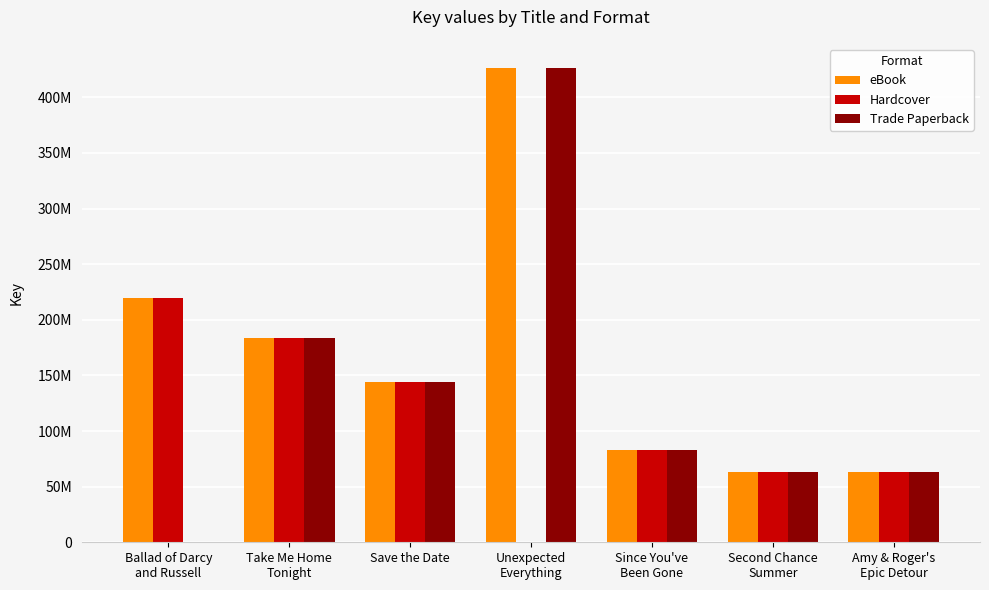

Reading left to right, list all the values displayed in this chart.

eBook: Ballad of Darcy
and Russell=219819860	Take Me Home
Tonight=183224703	Save the Date=143951885	Unexpected
Everything=426713605	Since You've
Been Gone=83241328	Second Chance
Summer=63462831	Amy & Roger's
Epic Detour=63461345
Hardcover: Ballad of Darcy
and Russell=219819860	Take Me Home
Tonight=183224703	Save the Date=143951885	Unexpected
Everything=0	Since You've
Been Gone=83241328	Second Chance
Summer=63462831	Amy & Roger's
Epic Detour=63461345
Trade Paperback: Ballad of Darcy
and Russell=0	Take Me Home
Tonight=183224703	Save the Date=143951885	Unexpected
Everything=426713605	Since You've
Been Gone=83241328	Second Chance
Summer=63462831	Amy & Roger's
Epic Detour=63461345